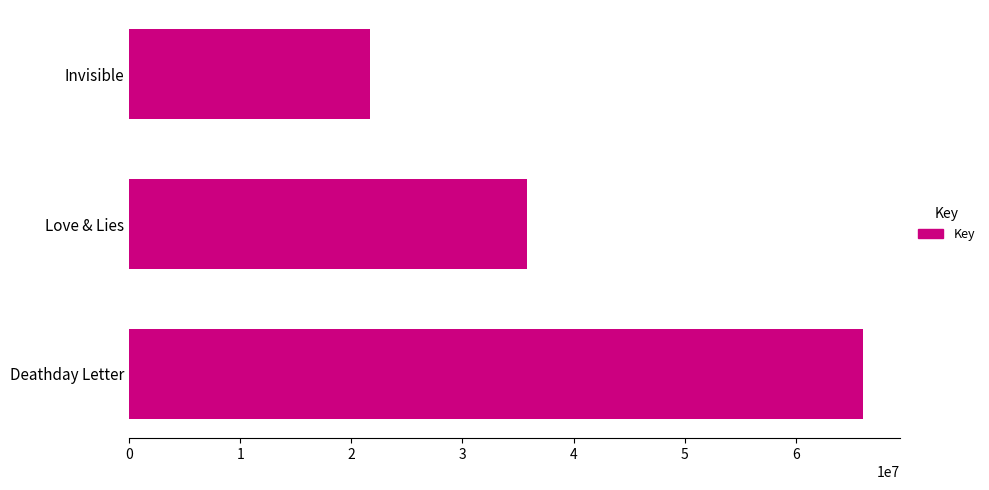

How many values are between 21637030 and 66042425?

3